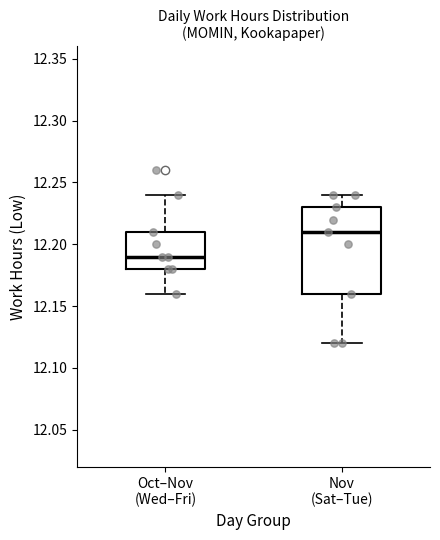

Where does the lower whisker of the box for Oct–Nov (Wed–Fri) end on the y-axis? The values are not printed on the chart, so give them approximately, as read against the axis.

12.16